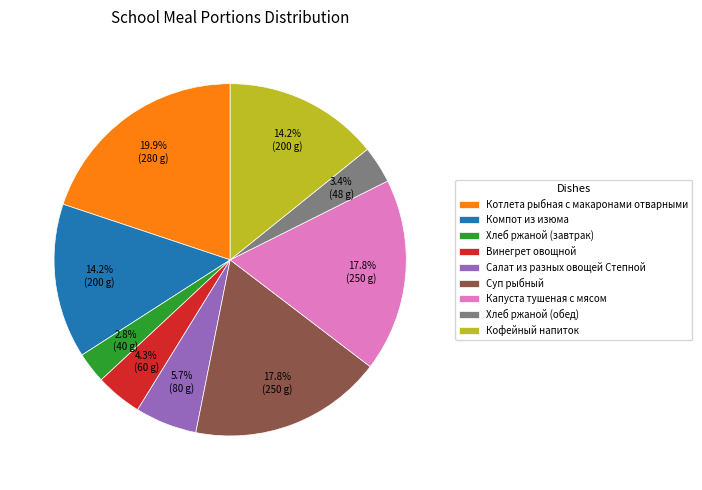

How many segments does this pie chart have?

9